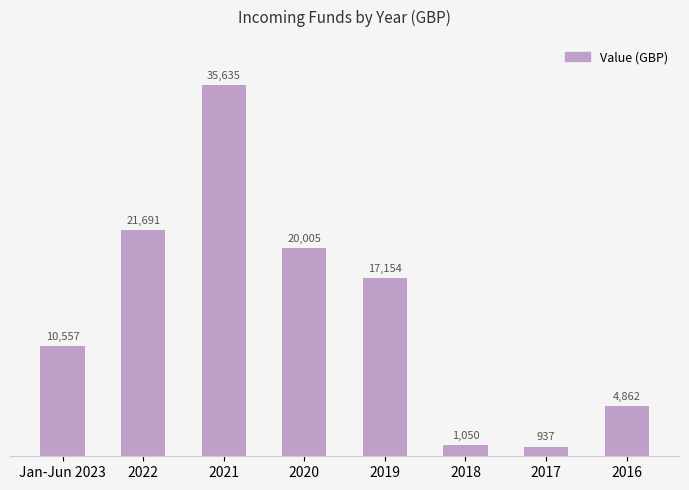

True or false: the data shows 1050 at 2018.

True